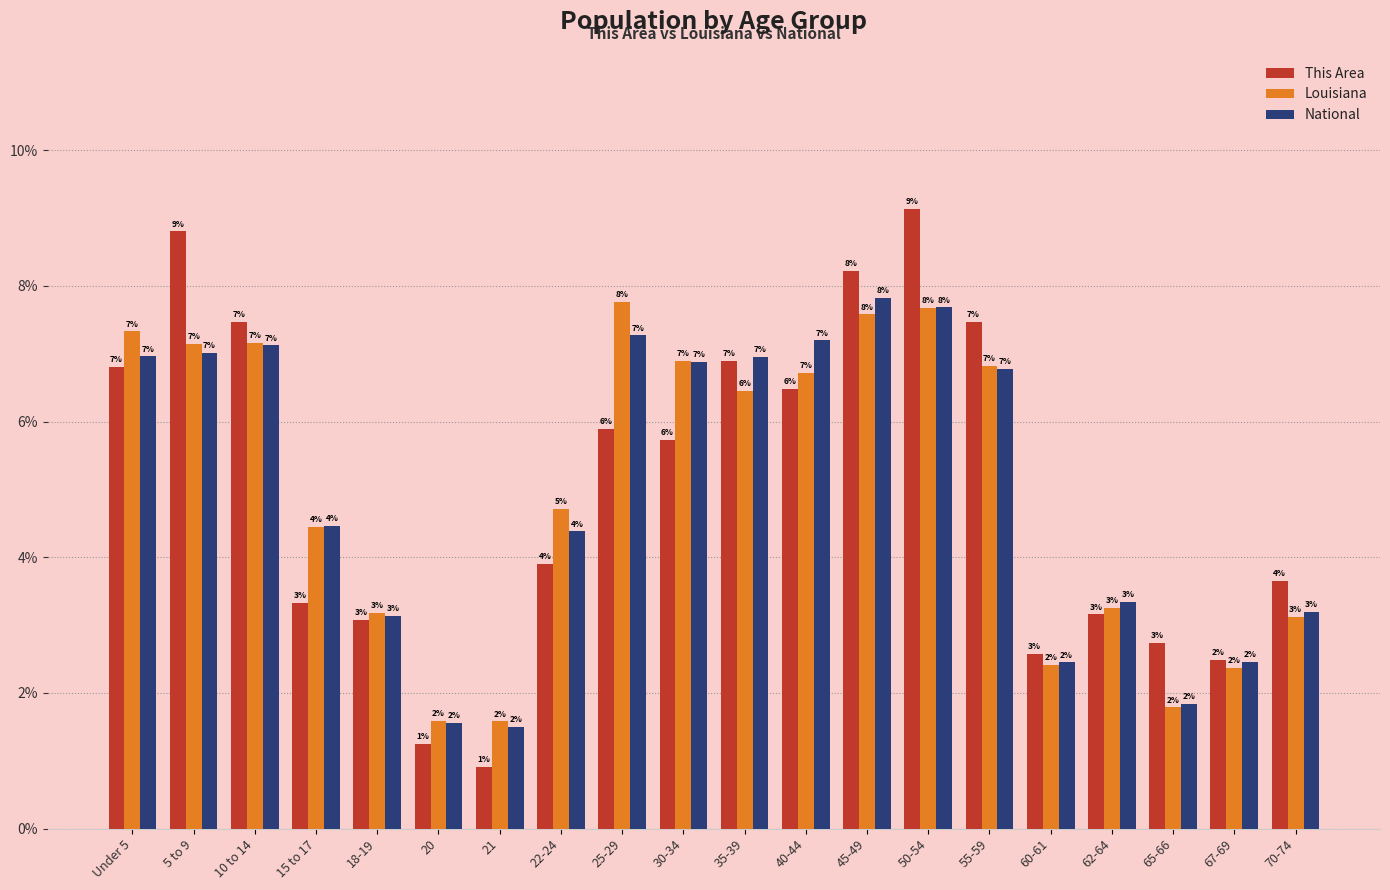

Are the bars grouped side by side (vs. stacked)?

Yes